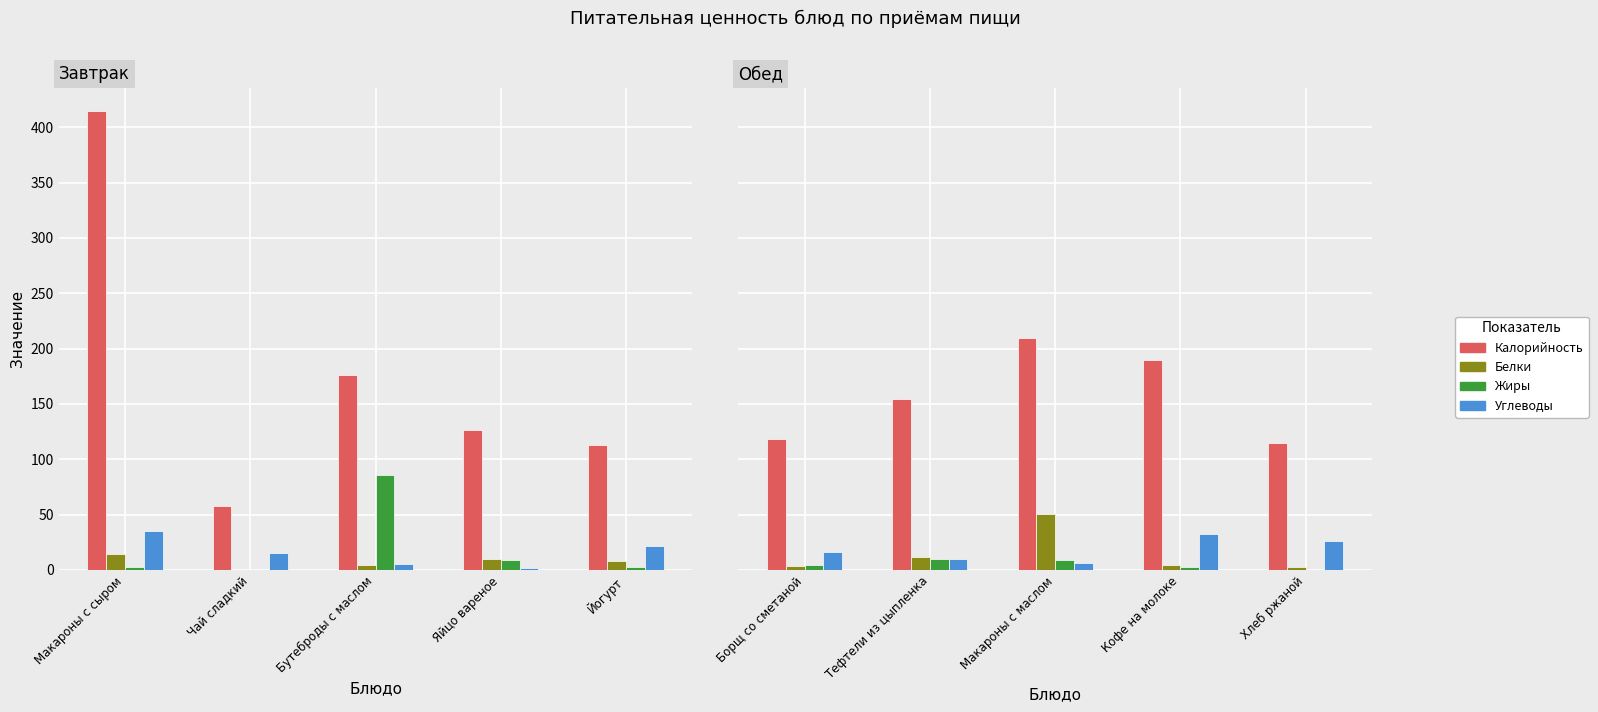

Where does the Калорийность series first go above 154?

Макароны с маслом